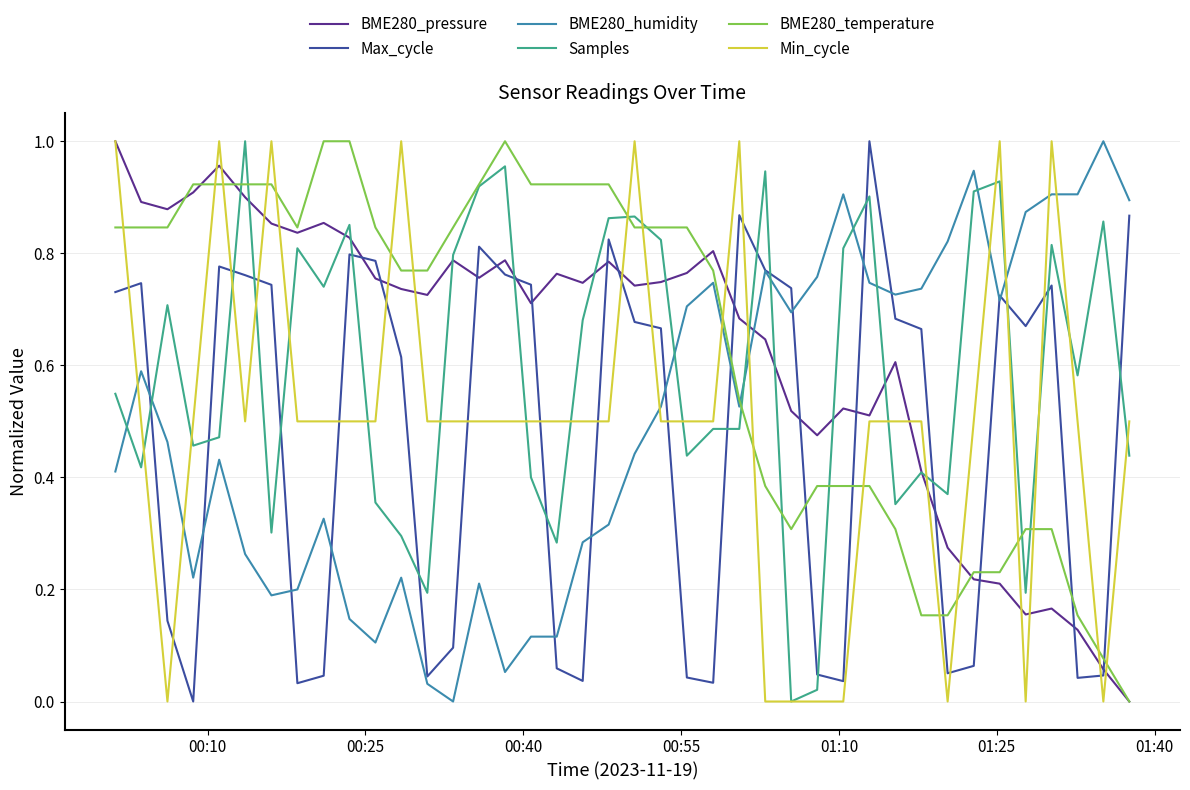

After their last crossing, which series has the higher values: BME280_temperature or BME280_humidity?

BME280_humidity